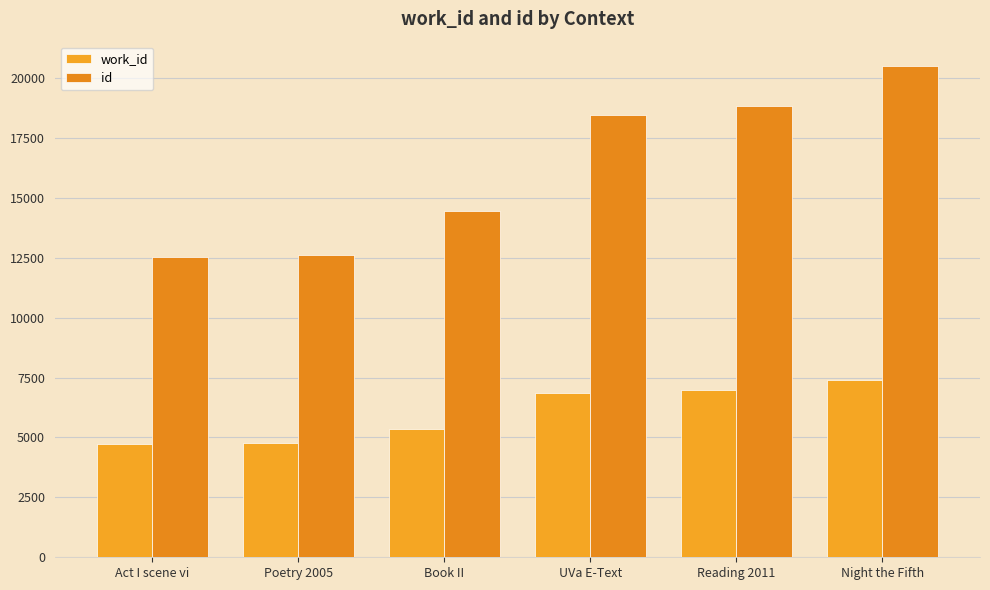

What are all the series names shown in the legend?

work_id, id